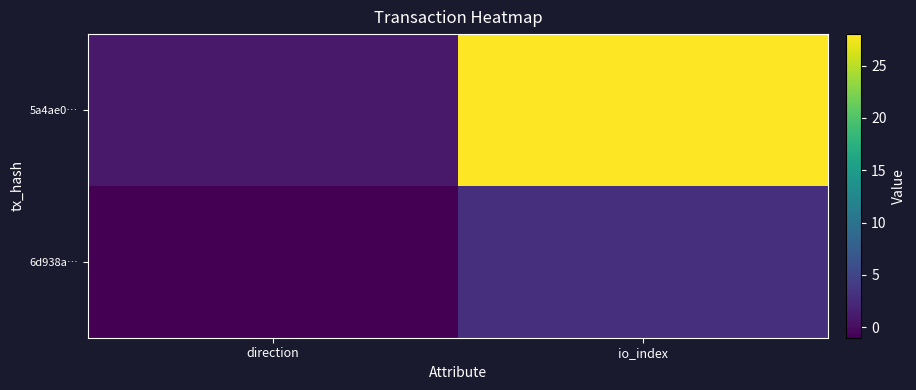

At which category is the sum across all series the highest?

io_index